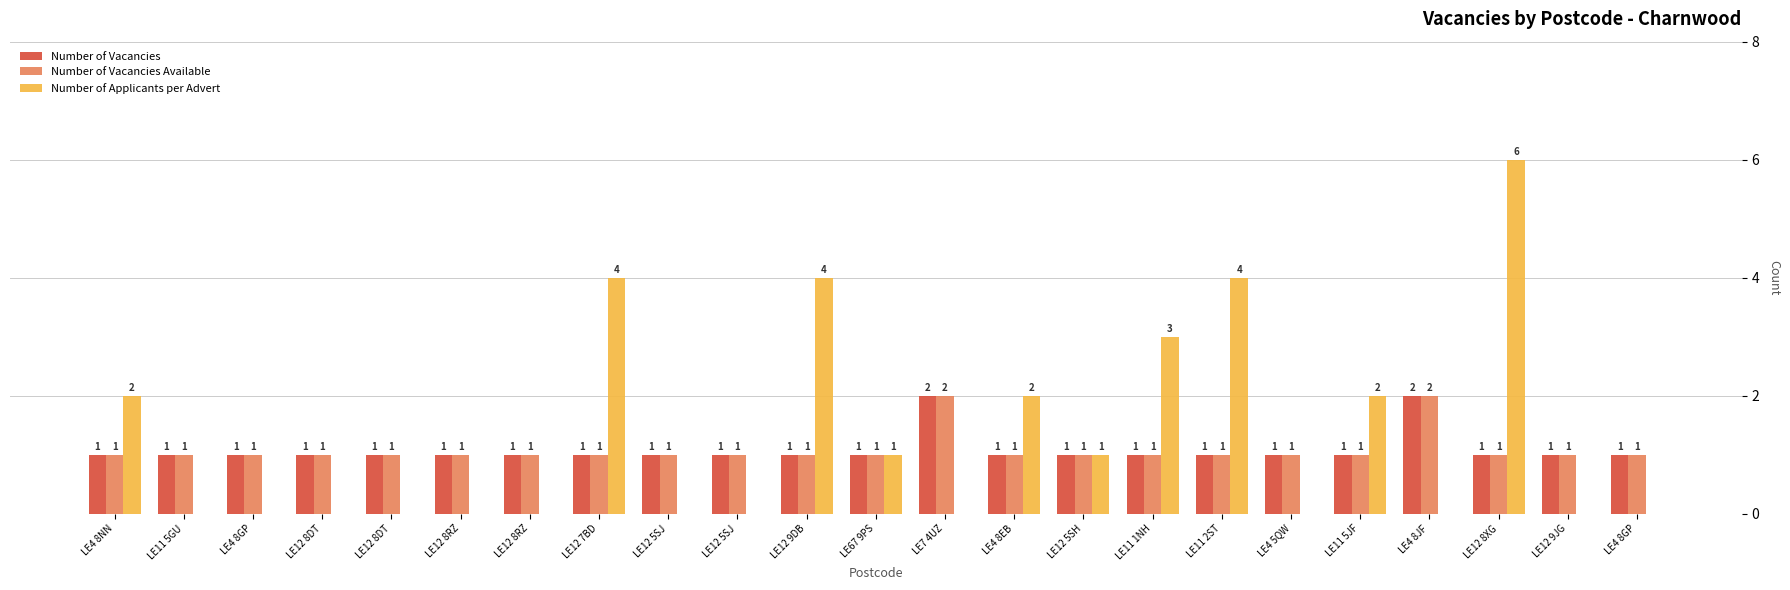

What is the maximum value for Number of Applicants per Advert?

6